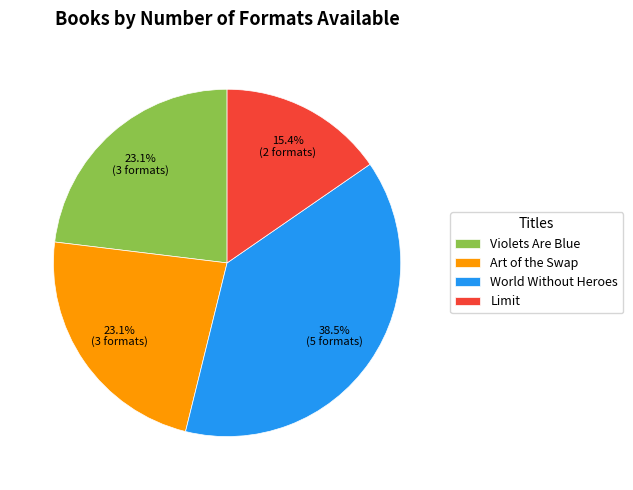

Which category has the smallest portion of the pie?

Limit